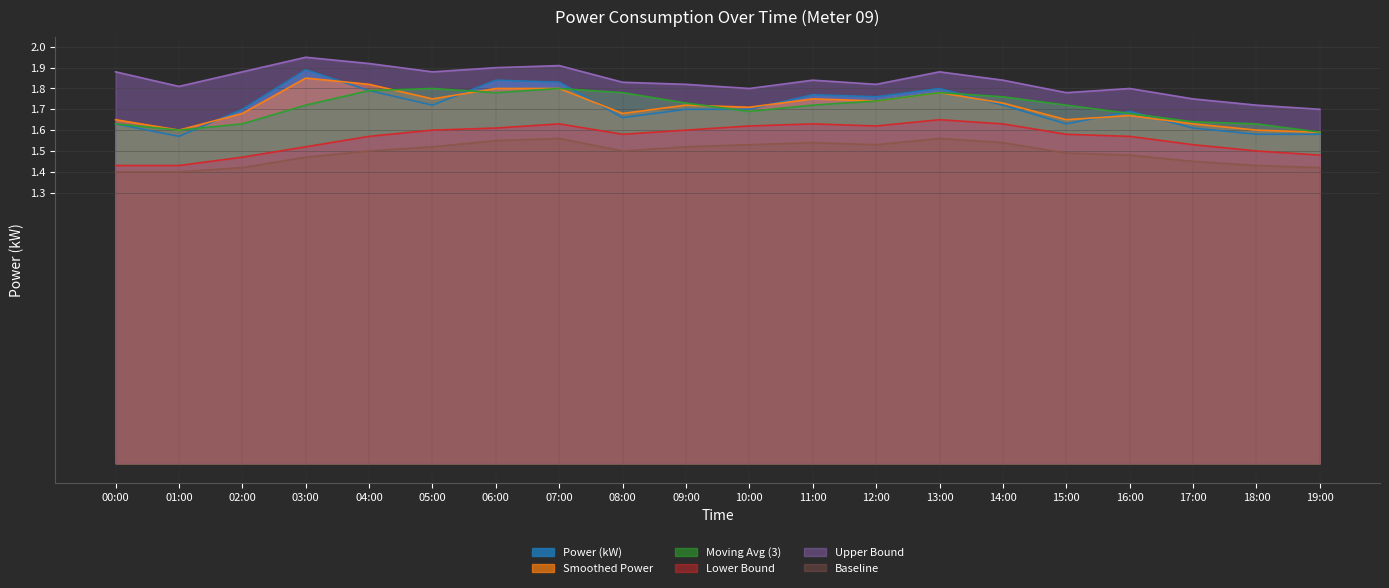

Is the value of Power (kW) at 02:00 greater than the value of Moving Avg (3) at 02:00?

Yes